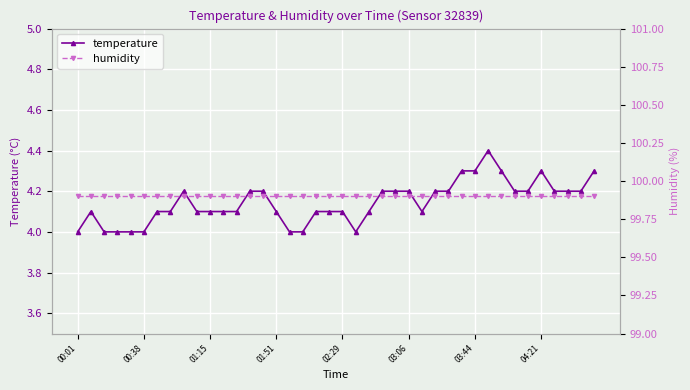

What is the lowest value of the temperature series?

4.0